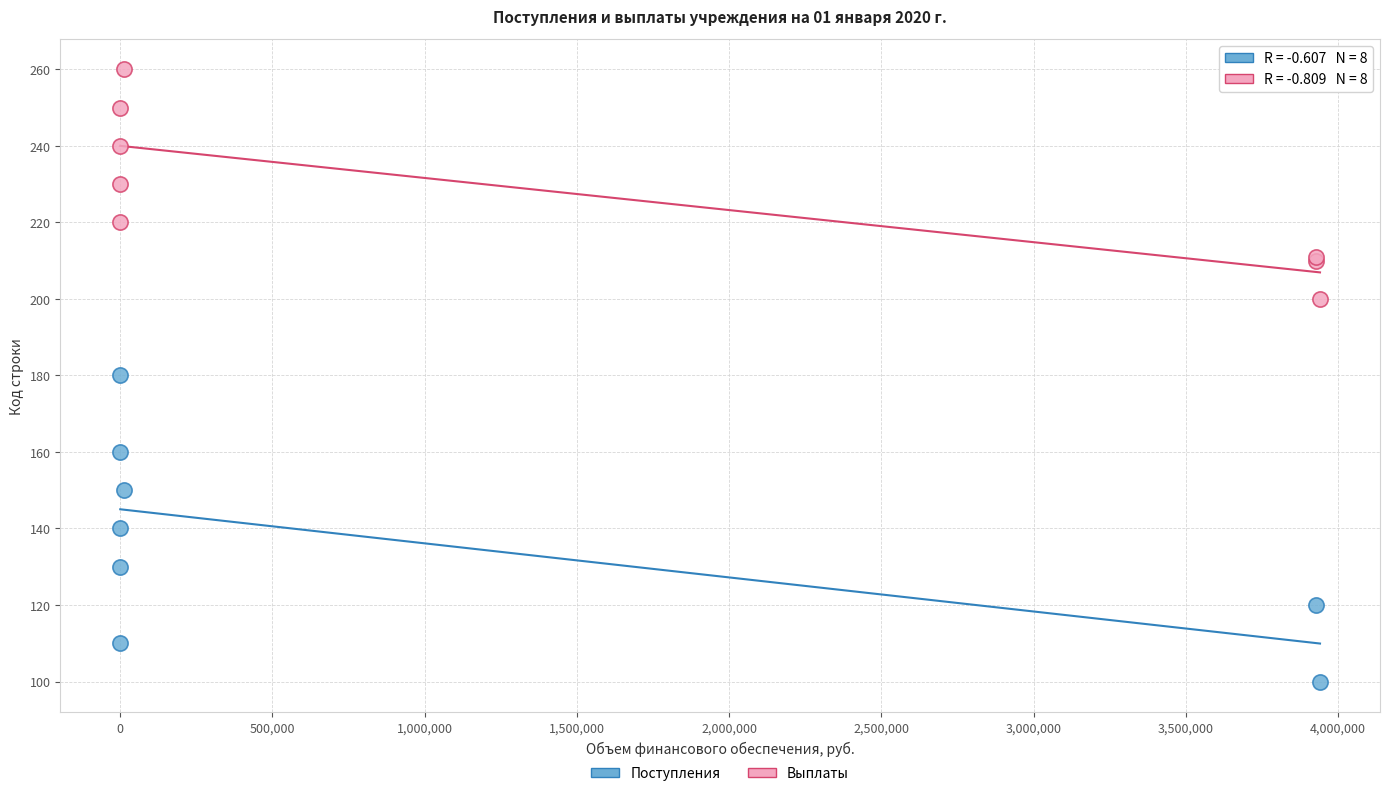

Which series reaches the maximum Y coordinate?

Выплаты